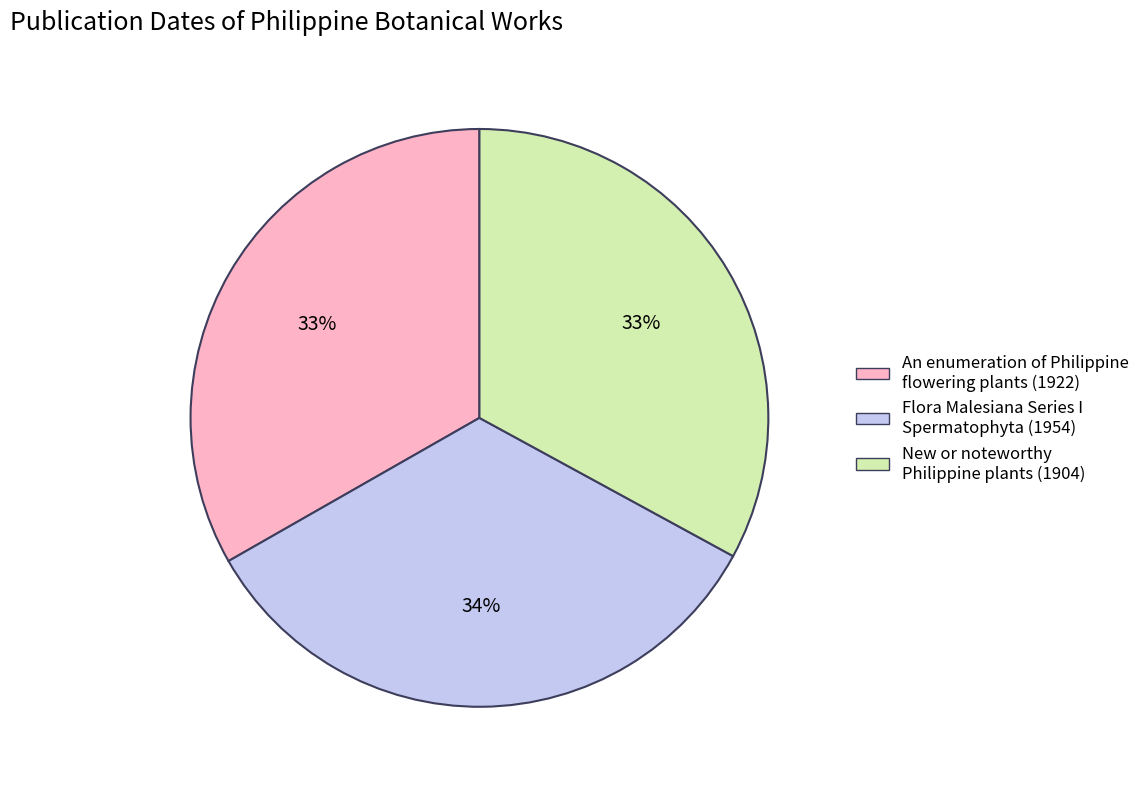

True or false: An enumeration of Philippine flowering plants (1922) accounts for 33% of the total.

True